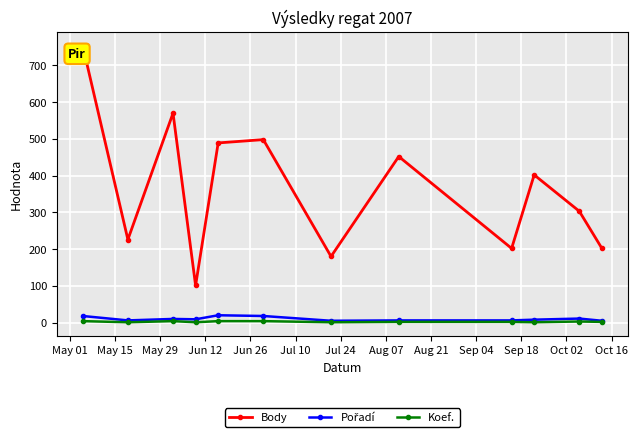

What is the highest value of the Koef. series?

4